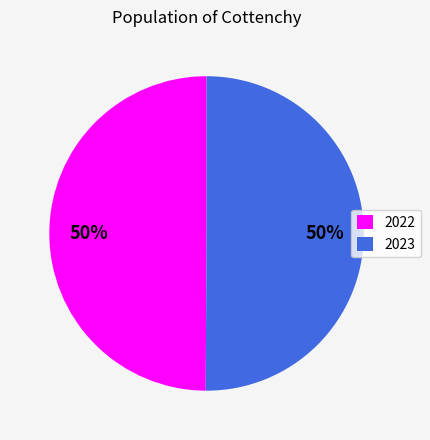

To the nearest percent, what is the combined percentage of 2023 and 2022?

100%